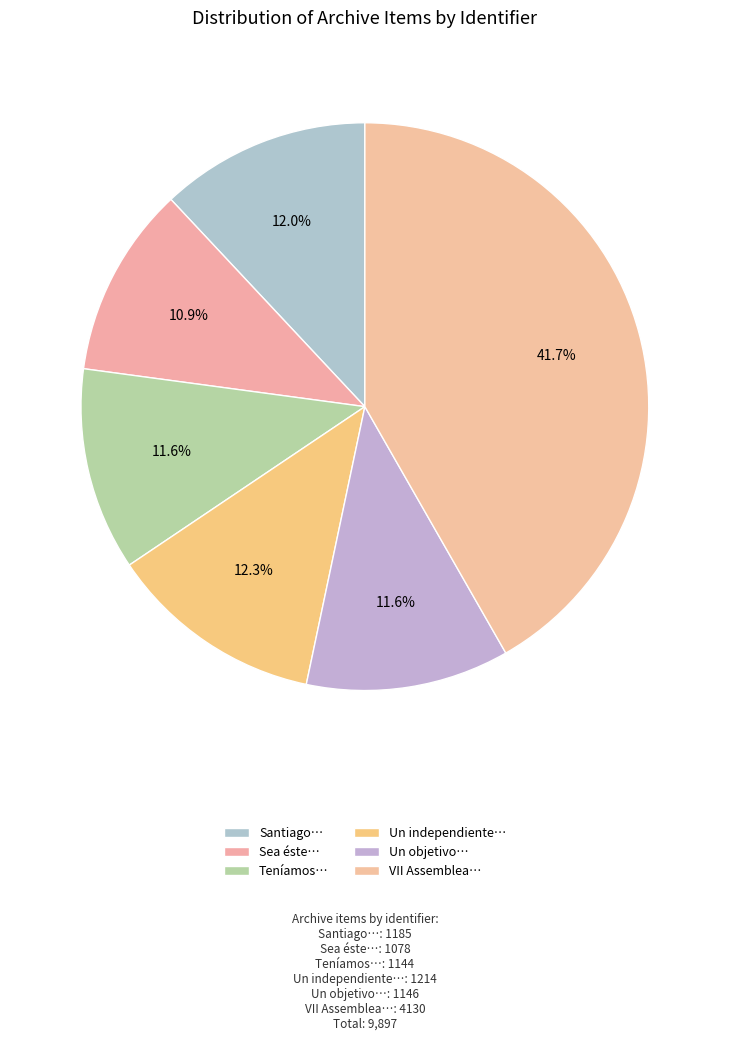

How many segments does this pie chart have?

6